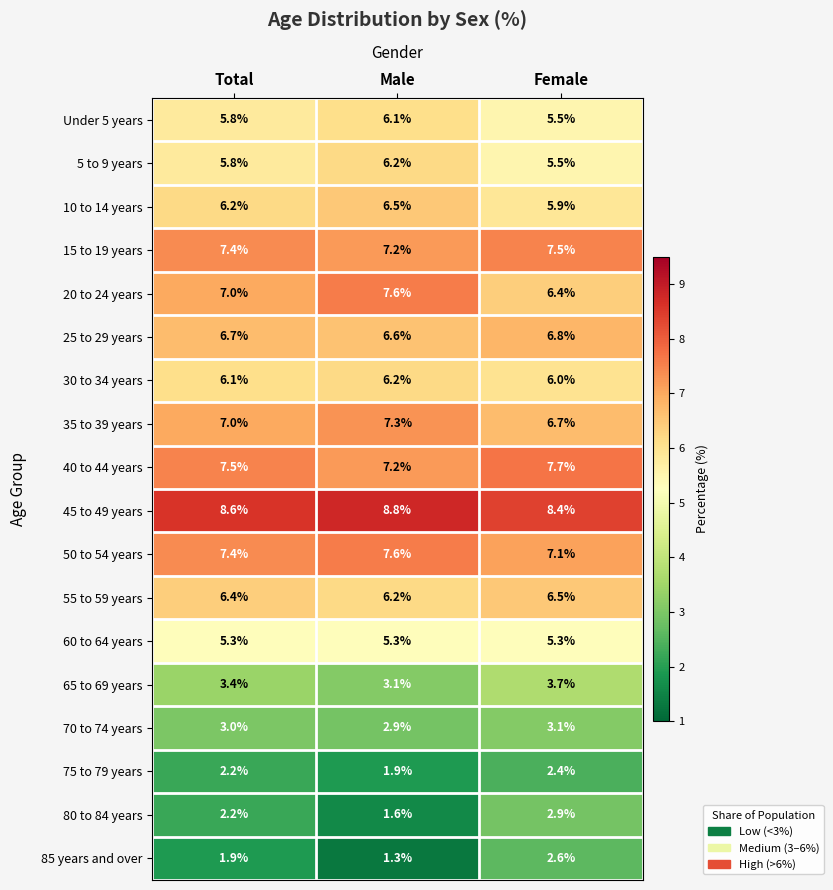

The value of Under 5 years at Female is 5.5. True or false?

True